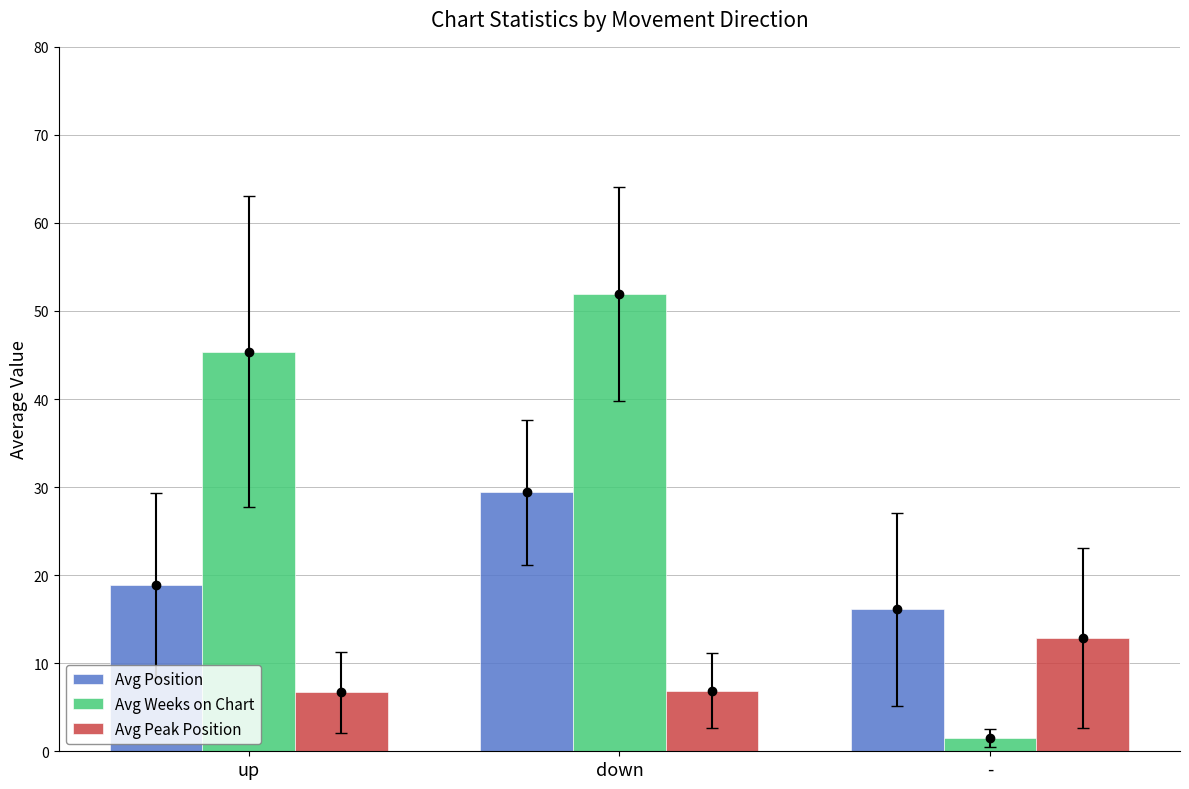

The Avg Position series shows 11.6 at down. True or false?

False